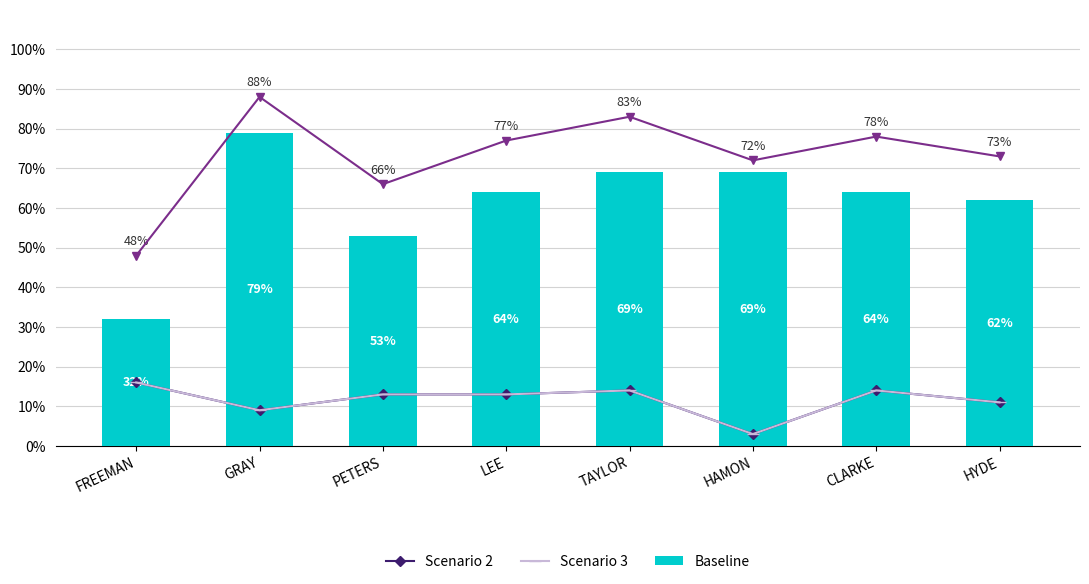

True or false: Baseline has a value of 32 at FREEMAN.

True